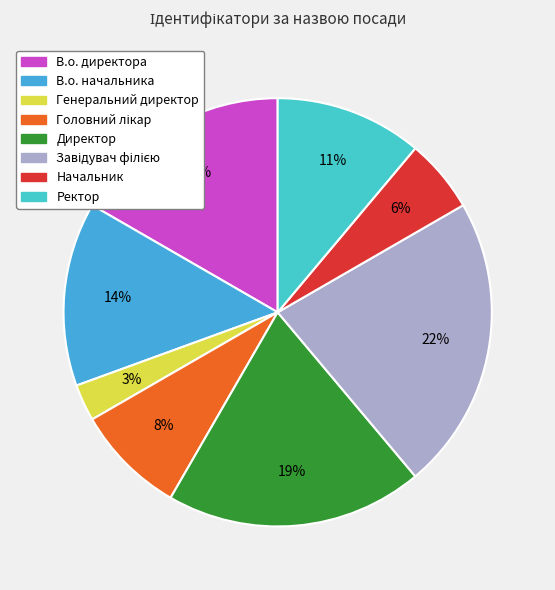

To the nearest percent, what percentage of the pie is Генеральний директор?

3%